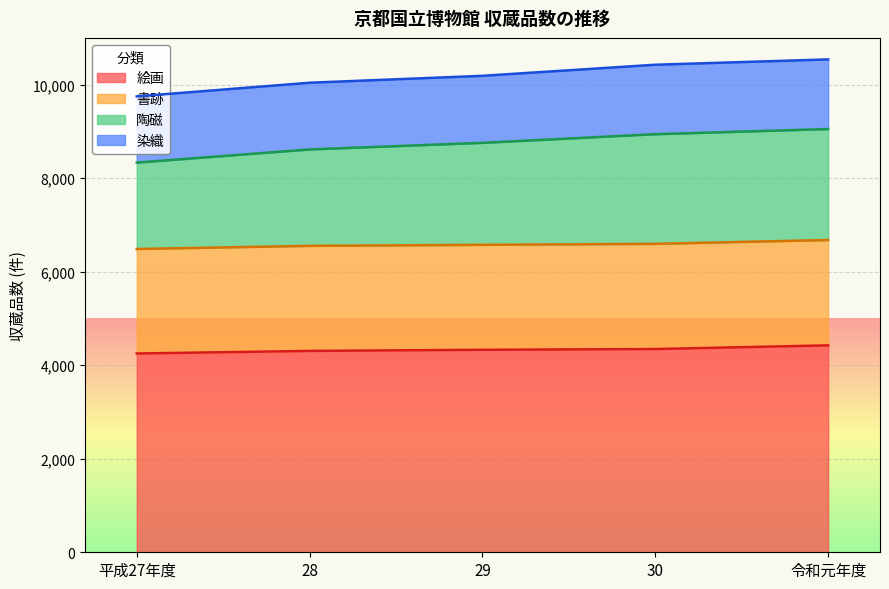

Which series changed the most between 28 and 令和元年度?

陶磁